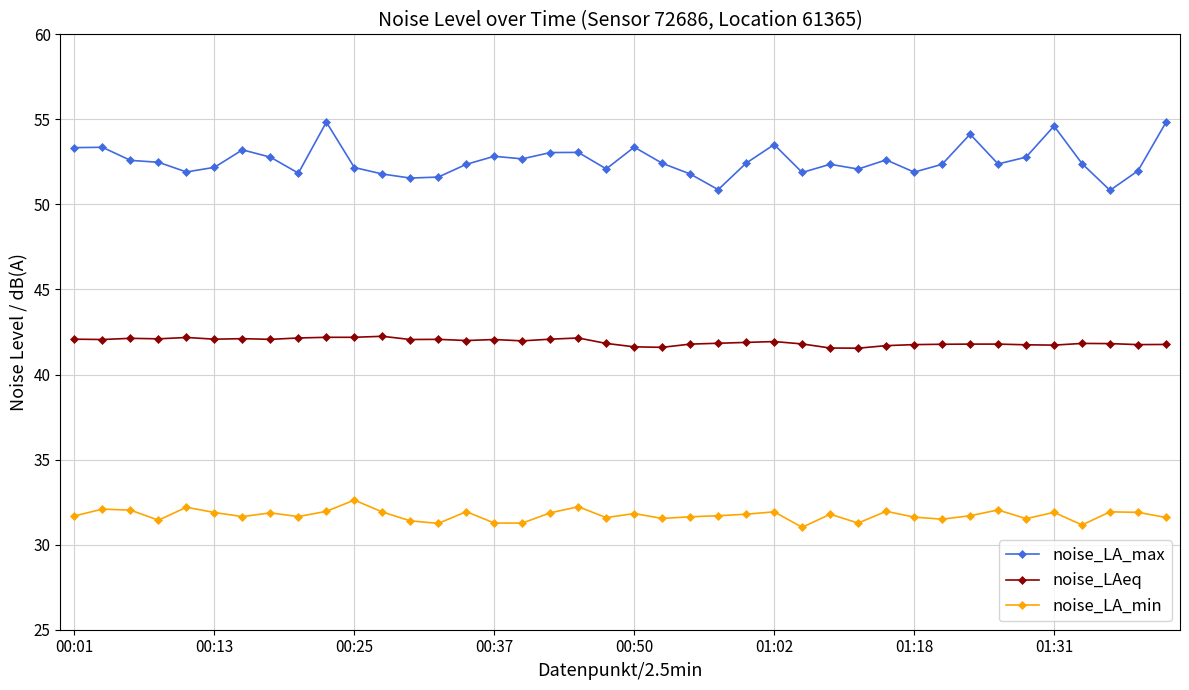

True or false: noise_LA_min has more than 2 interior local peaks.

True